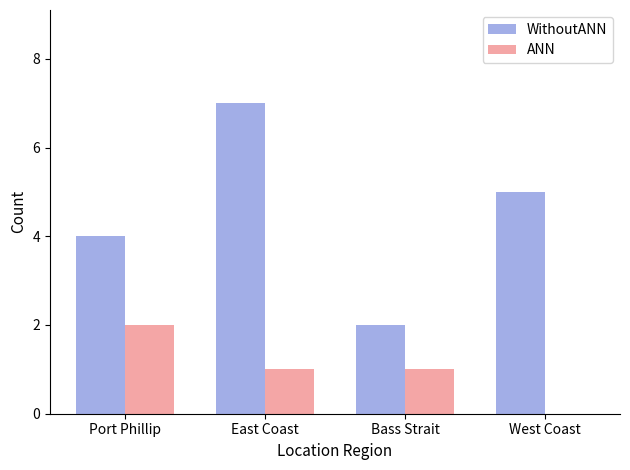

At which category does the chart reach its peak across all series?

East Coast